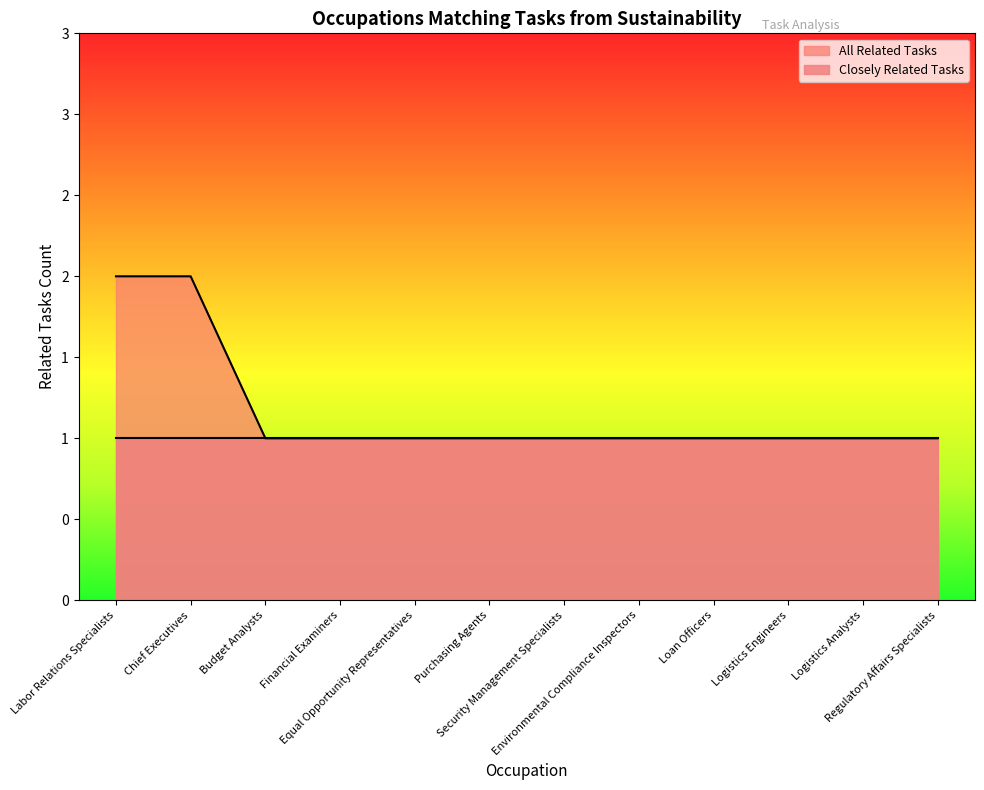

What is the label of the 3rd point from the left?

Budget Analysts